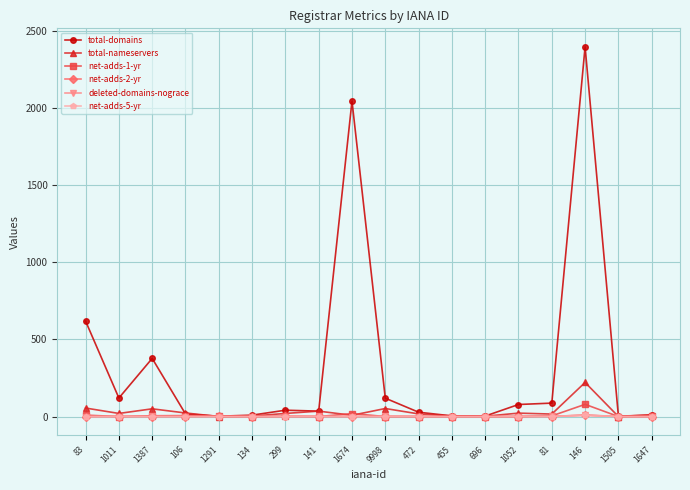

The net-adds-5-yr series shows 0 at 106. True or false?

True